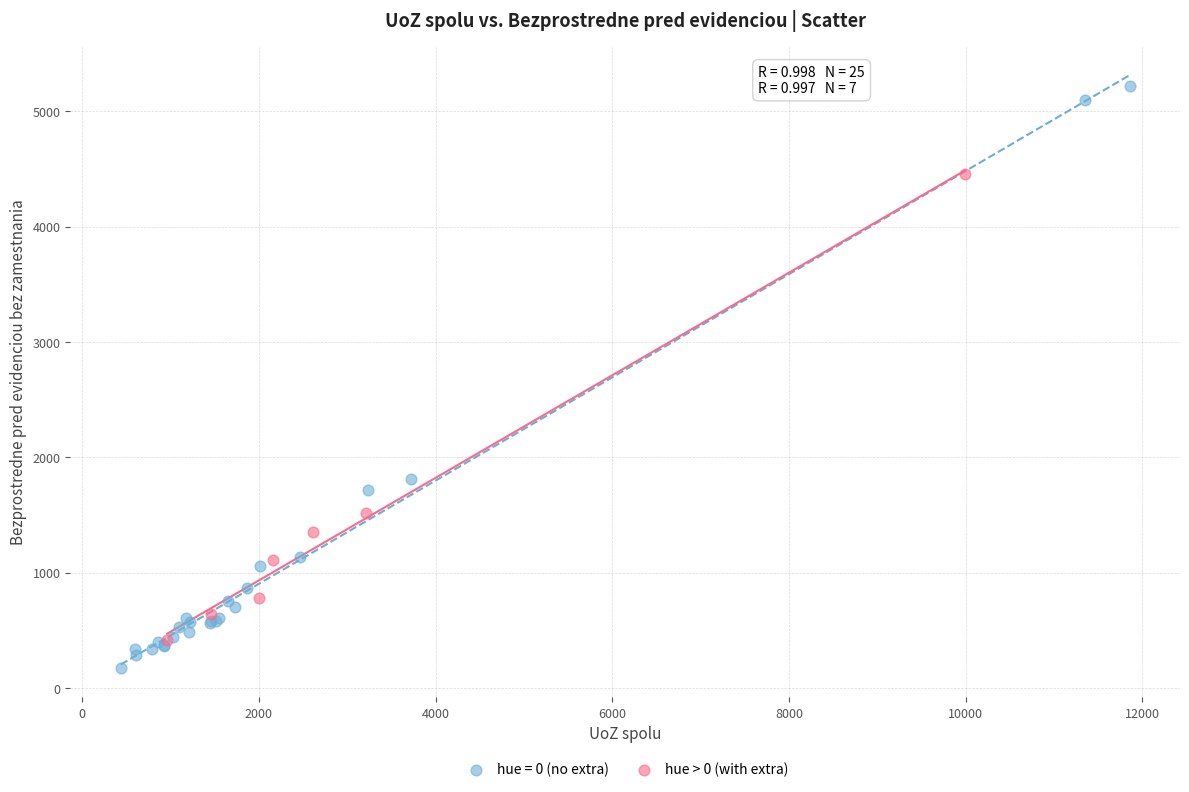

Which series has the widest spread of Y values?

hue = 0 (no extra)